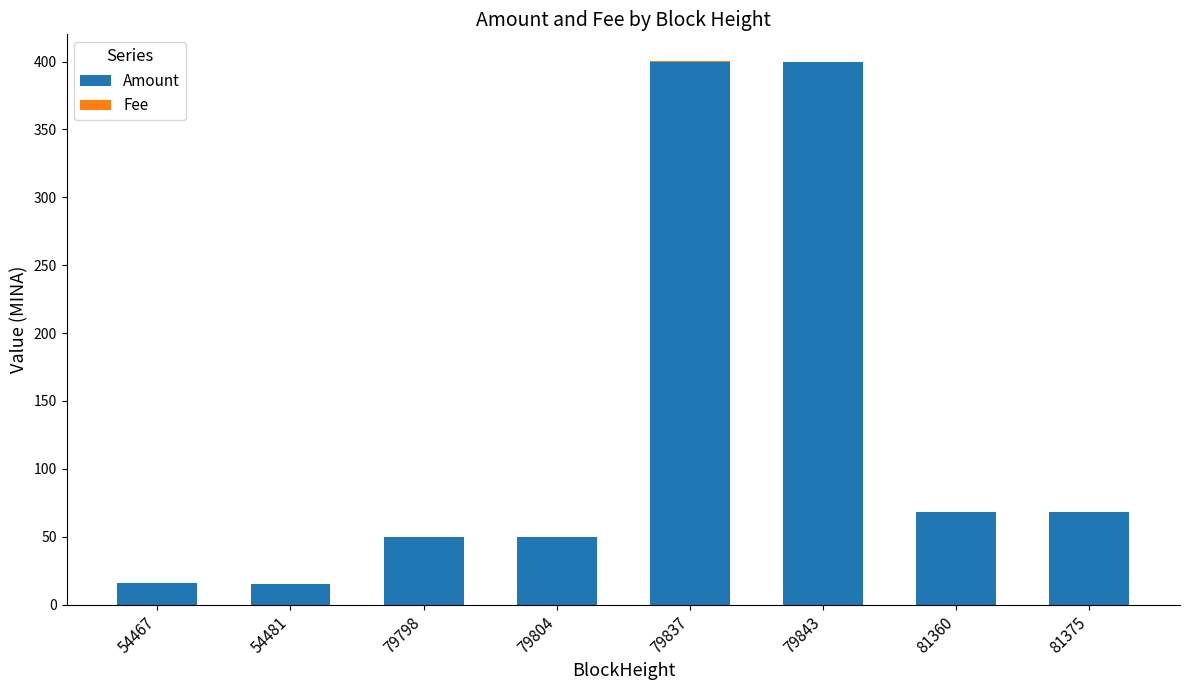

Are the bars horizontal?

No